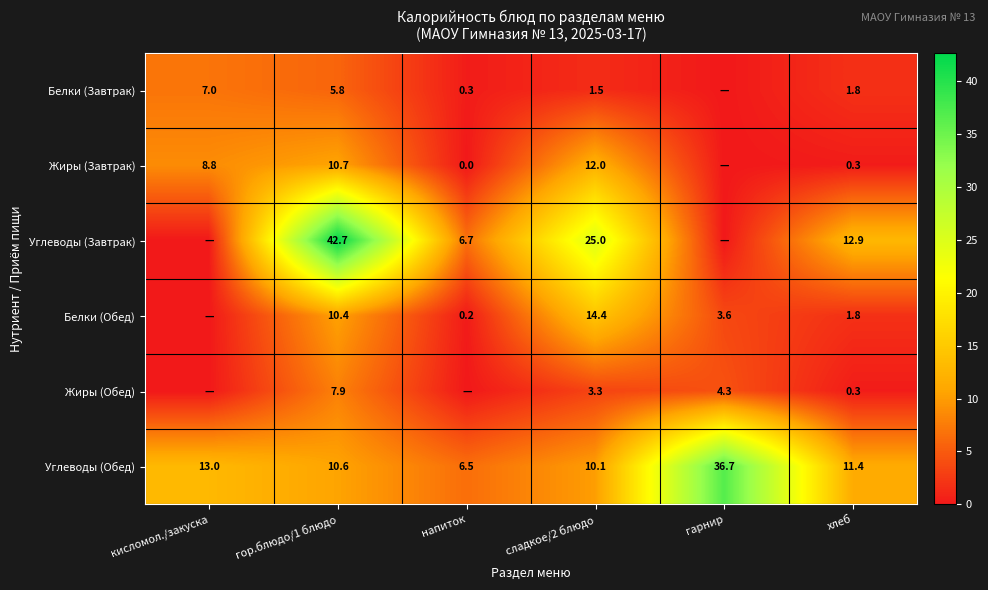

The Жиры (Завтрак) series shows 6.0 at сладкое/2 блюдо. True or false?

False